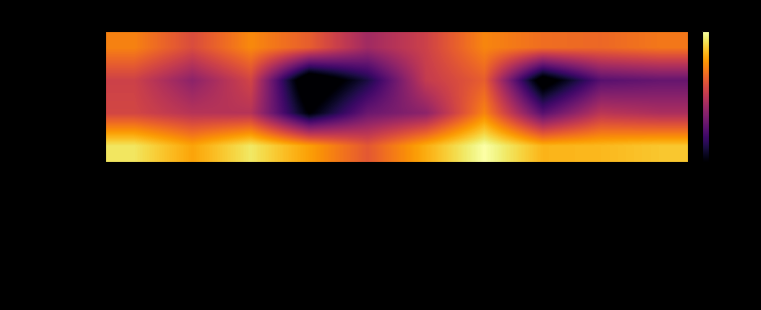

Which category has the lowest value across all series?

ЧАЙ КАРКАДЕ